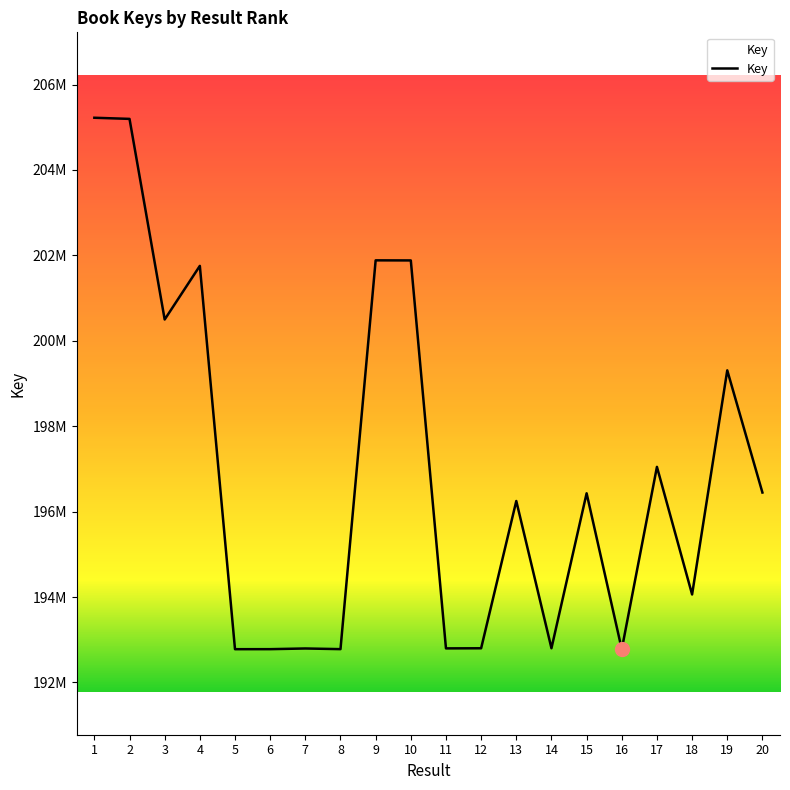

What is the sum of all values?

3938286952